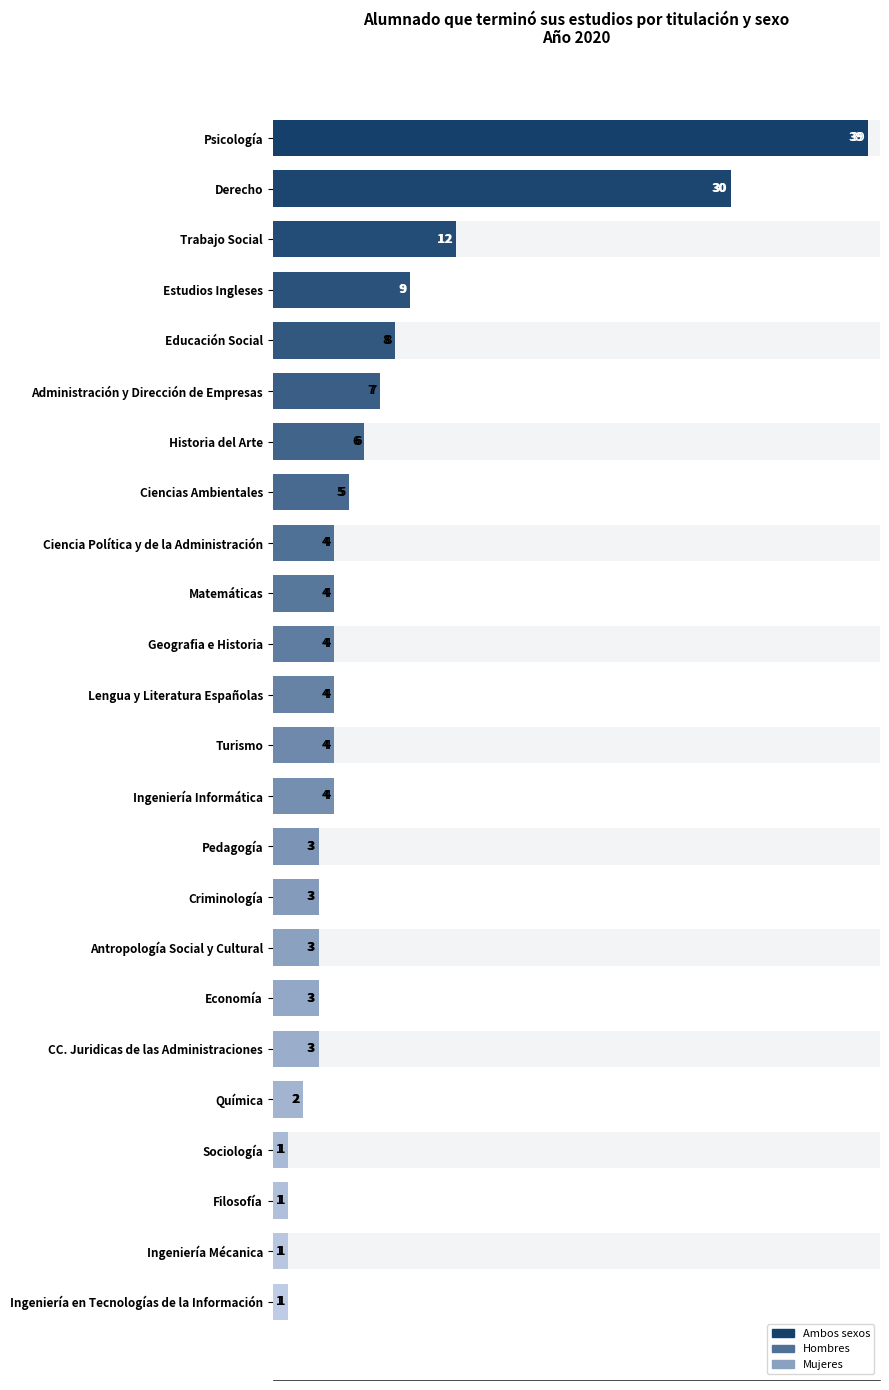

What is the difference between the Mujeres values at Educación Social and Estudios Ingleses?

1